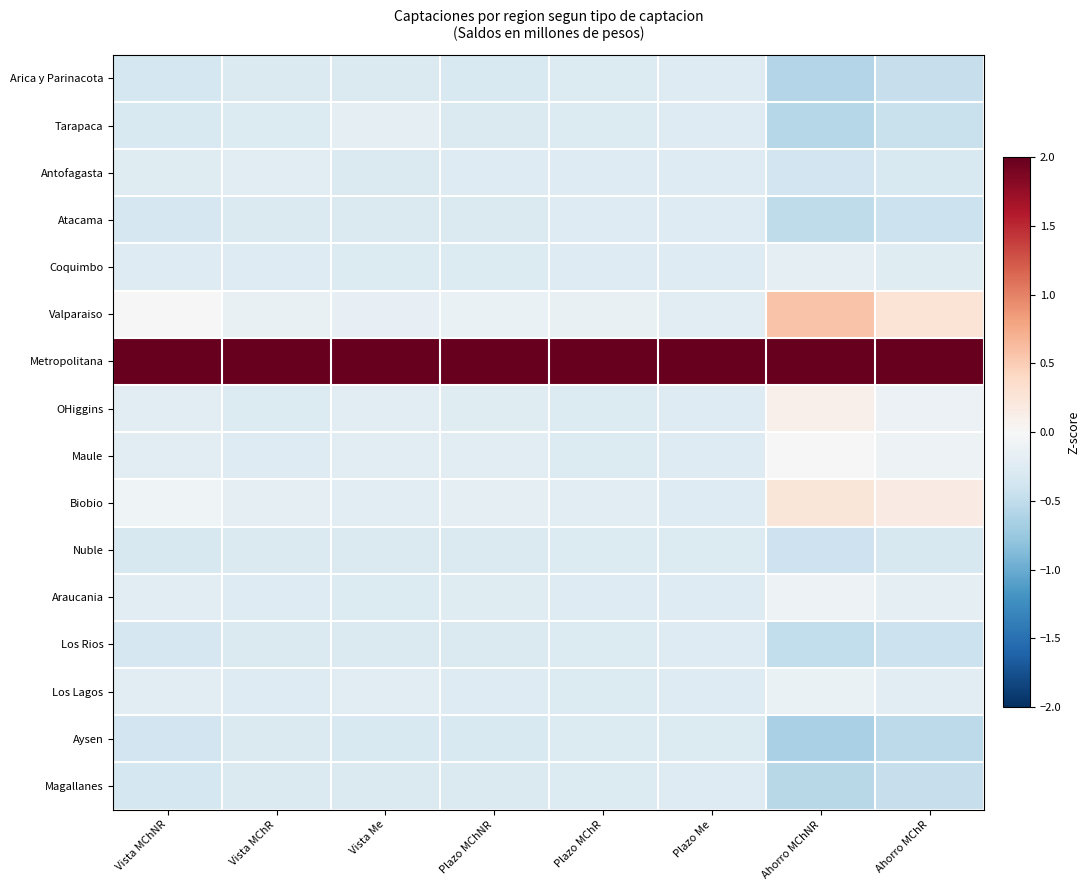

What is the minimum value shown in the chart?

-0.7